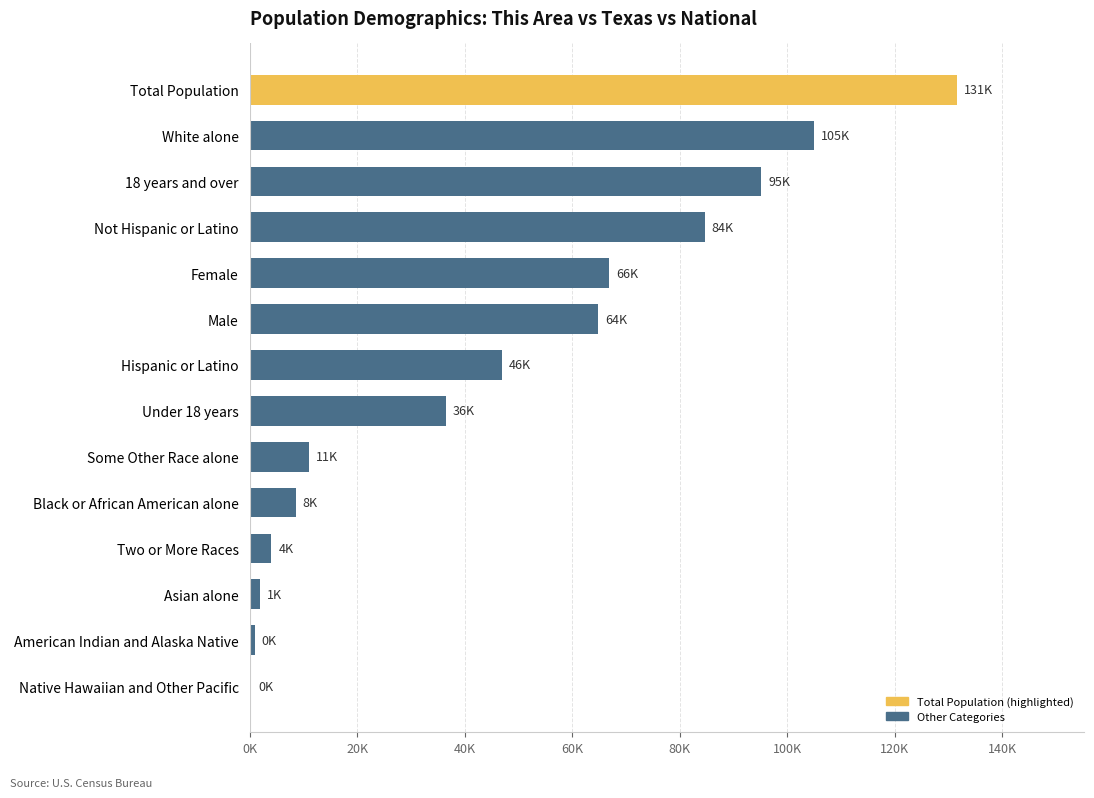

Are the bars horizontal?

Yes